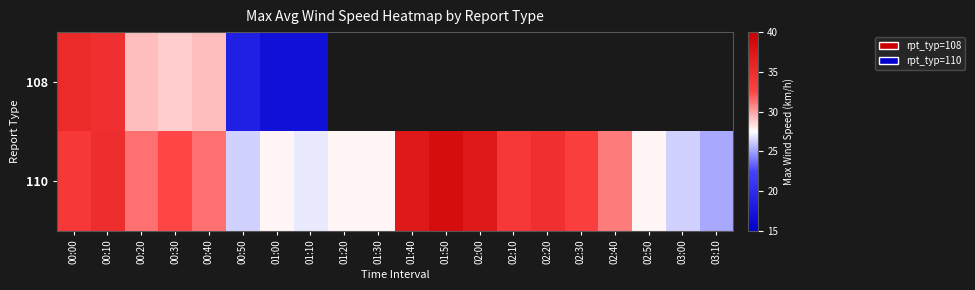

Which category has the highest value in the 110 series?

01:50